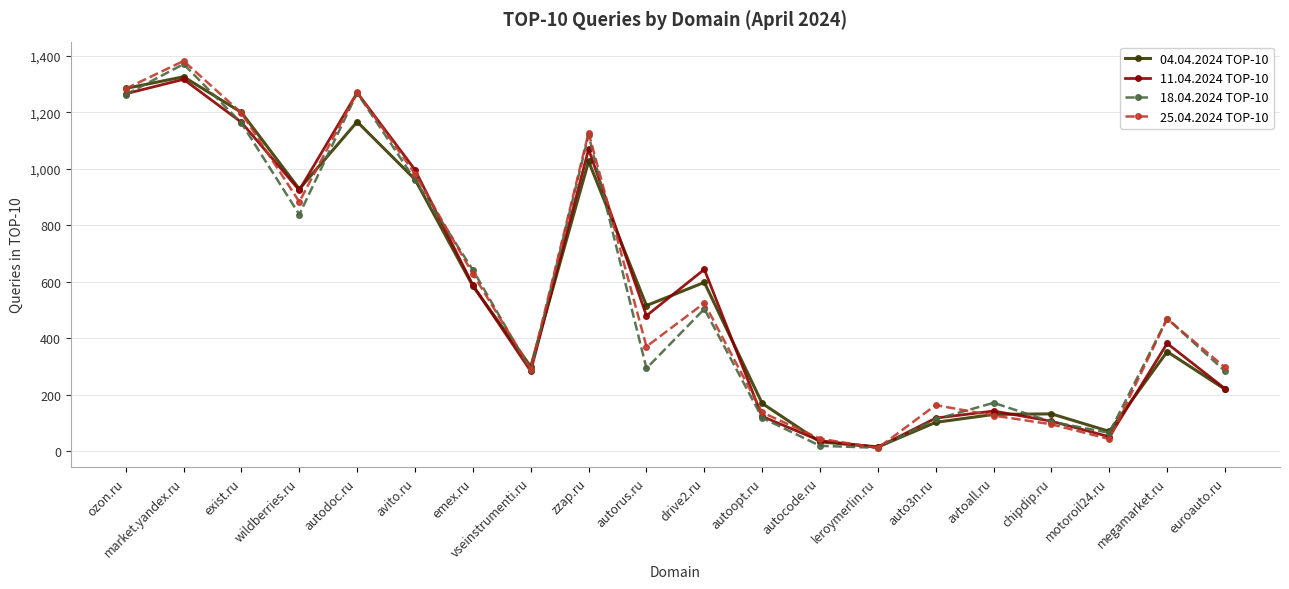

What is the value of the 04.04.2024 TOP-10 point at the 2nd from the left?

1325